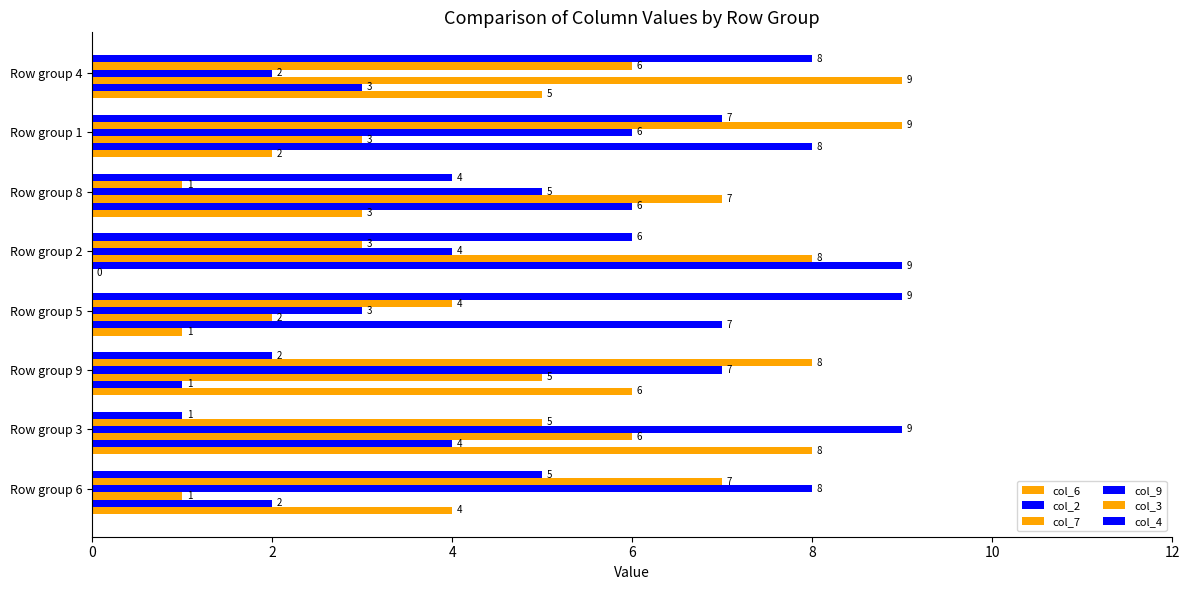

How many distinct data groups are displayed?

6